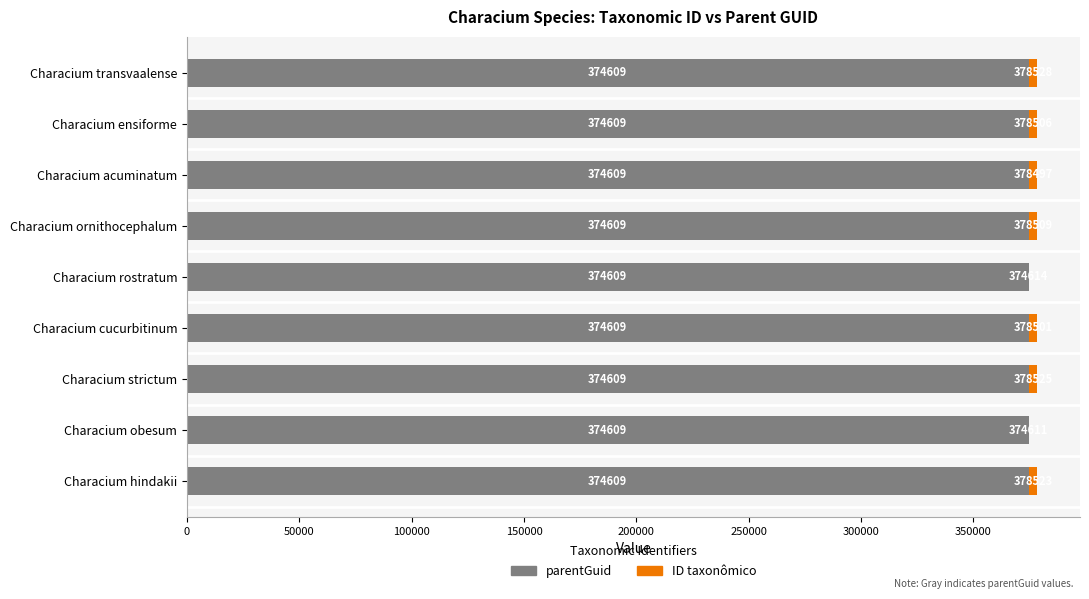

What is the approximate value of parentGuid at Characium ensiforme?

374609